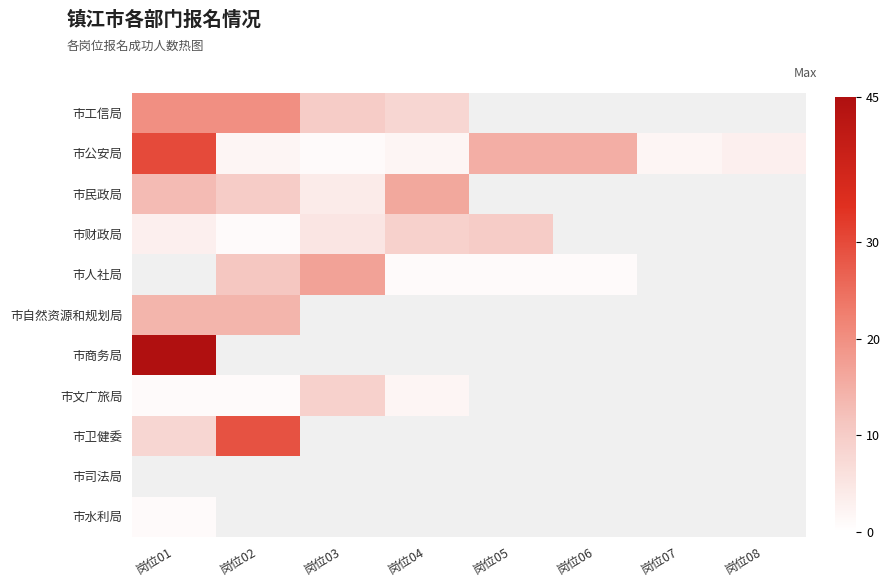

What is the spread (max minus min) of values at 岗位01?

44.0